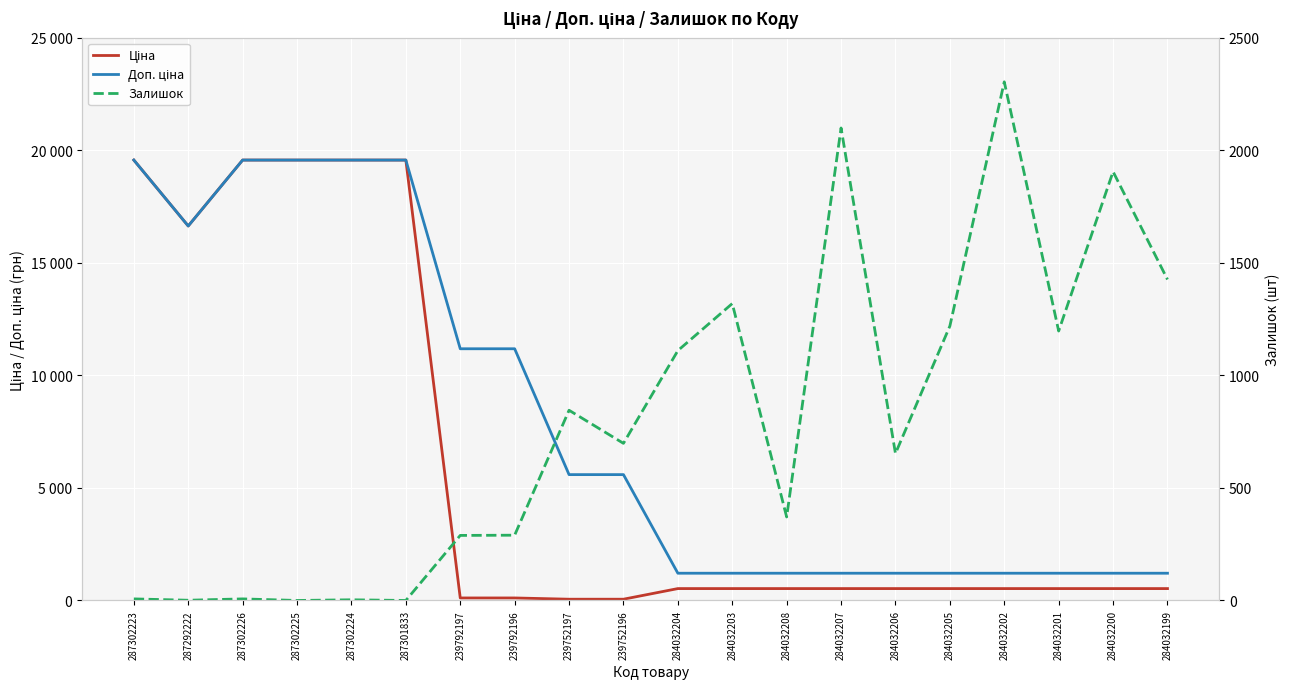

What is the label of the 8th point from the left?

239792196